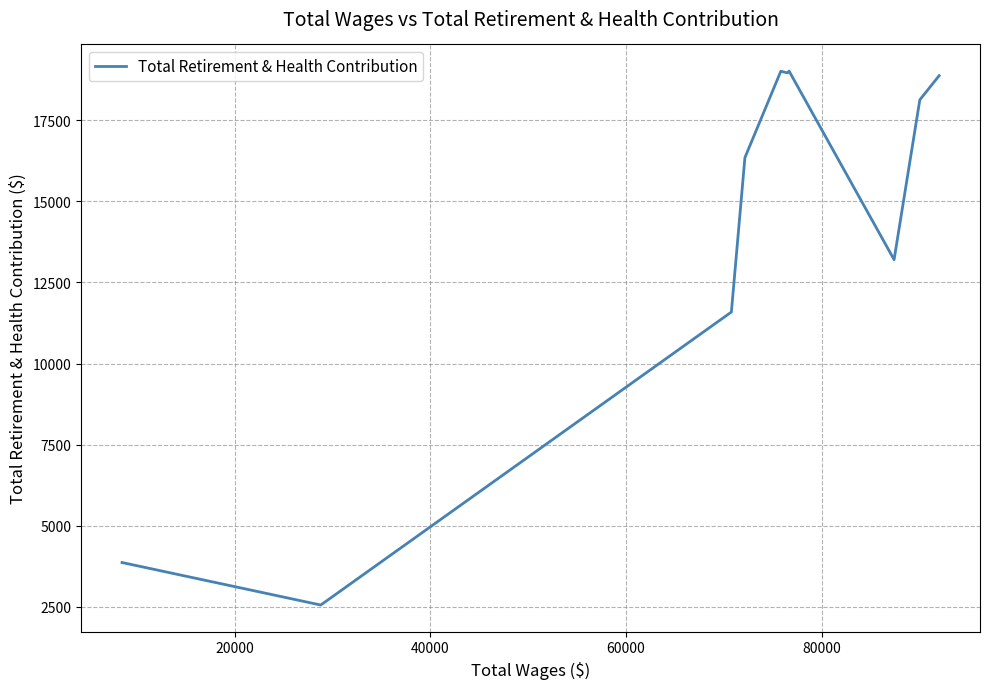

What is the minimum value shown in the chart?

2557